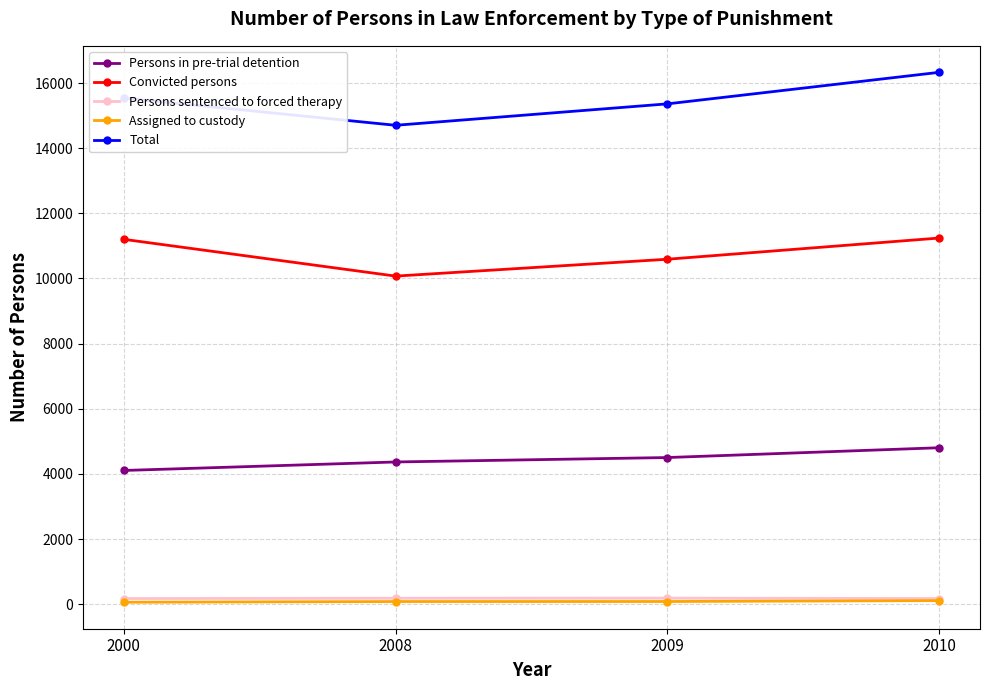

What is the value of the Convicted persons point at the 1st from the left?

11201